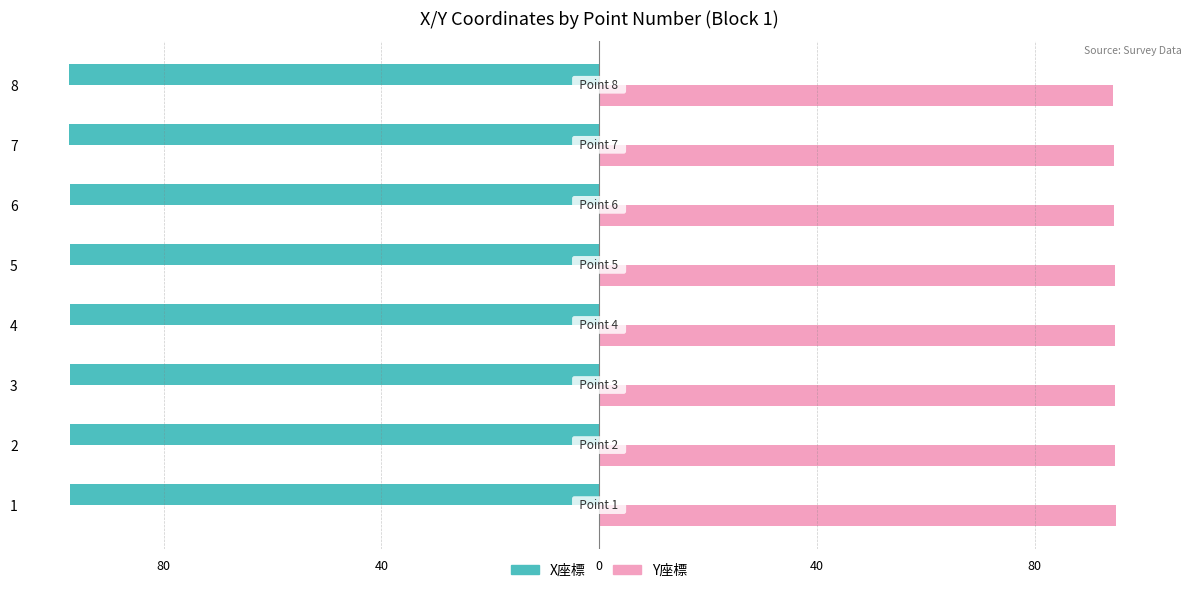

What are all the series names shown in the legend?

X座標, Y座標